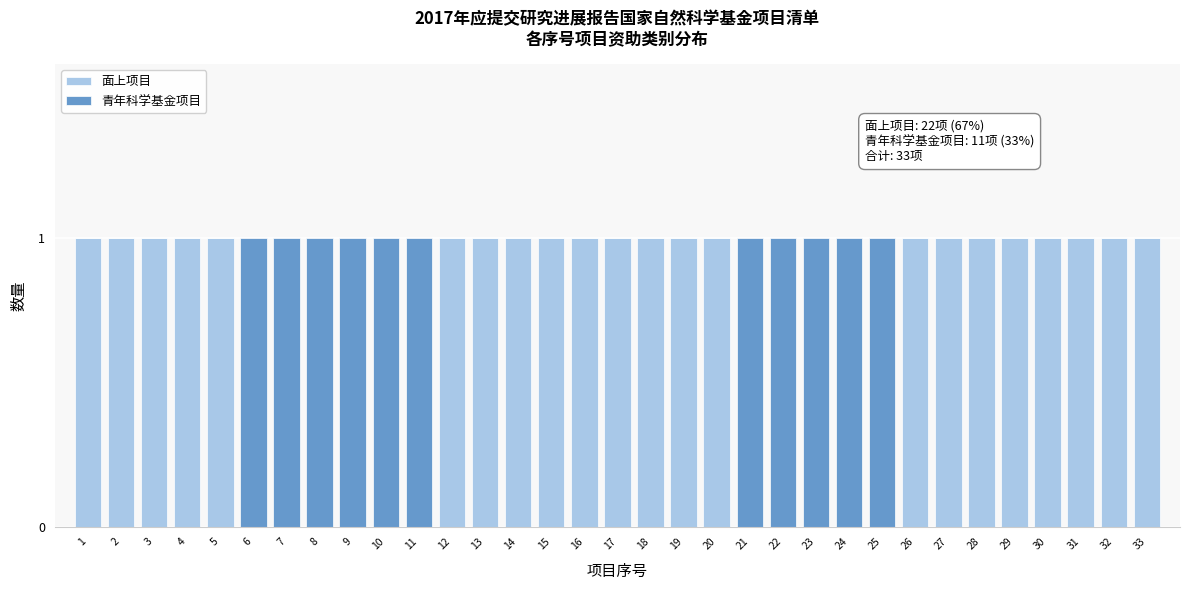

The 面上项目 series shows 1 at 10. True or false?

False